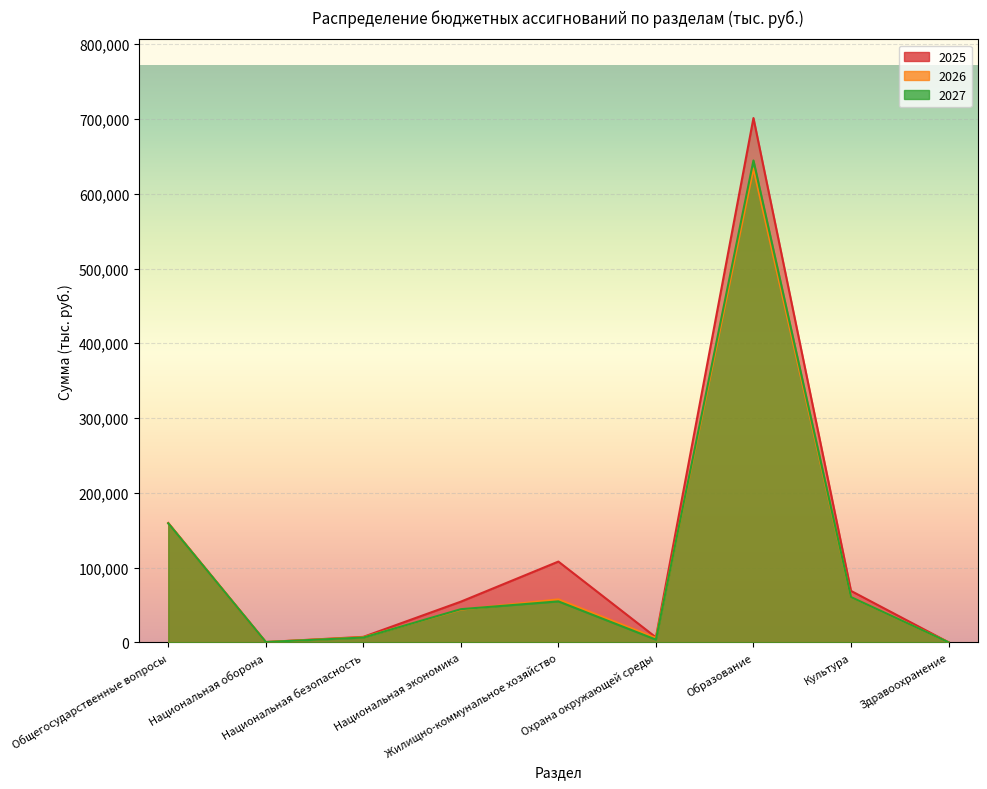

List the series in order of their peak value, lowest first.

2026, 2027, 2025